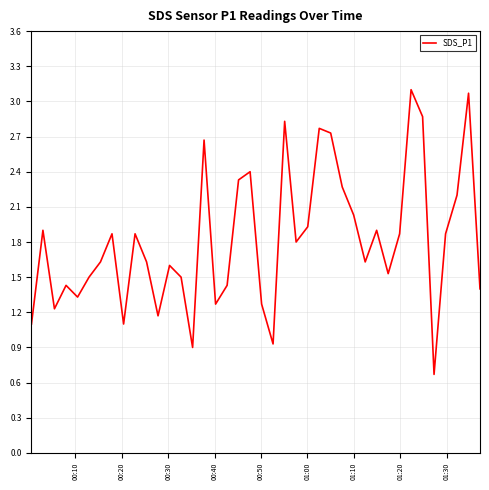

What is the greatest value displayed?

3.1